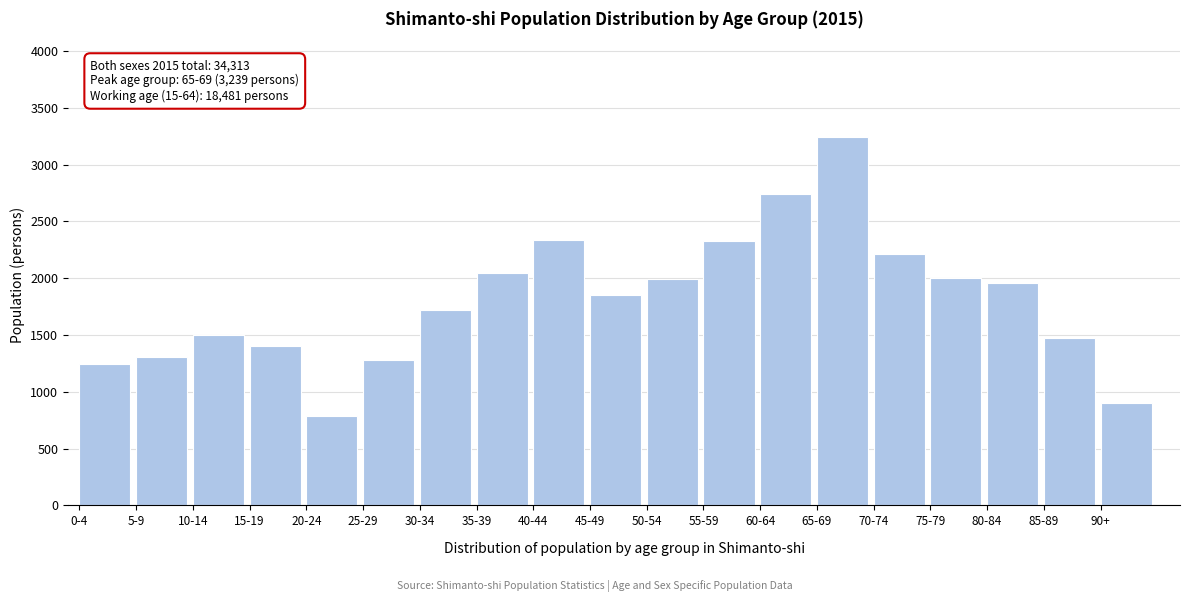

Approximately how many times larger is the value at 20-24 compared to 40-44?

0.3